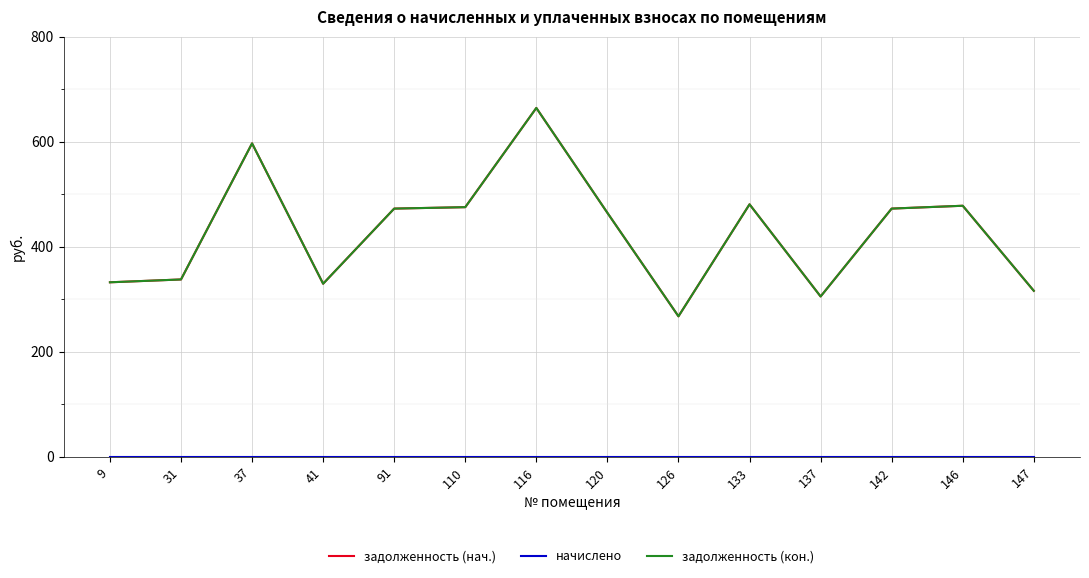

Is it true that задолженность (кон.) equals 329.4 at 41?

True